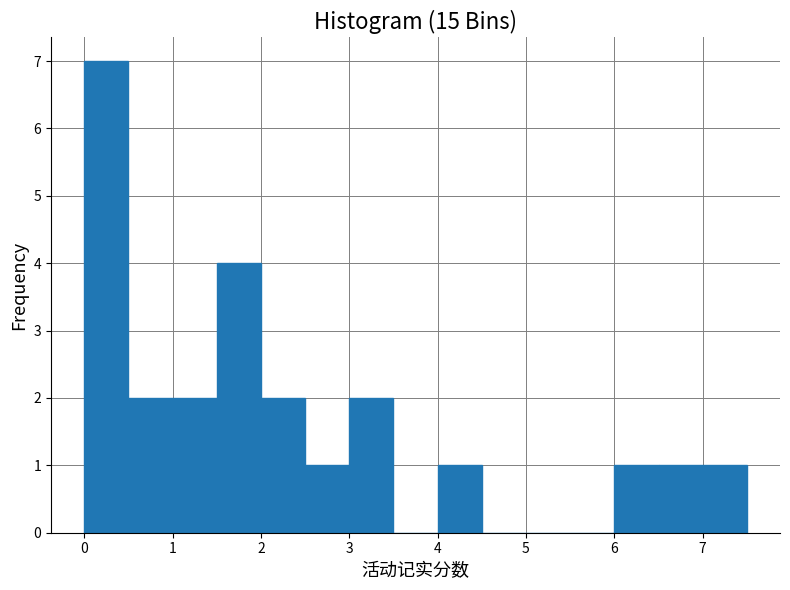

What is the height of the bar covering 1.0 to 1.5 on the x-axis? The values are not printed on the chart, so give them approximately, as read against the axis.

2